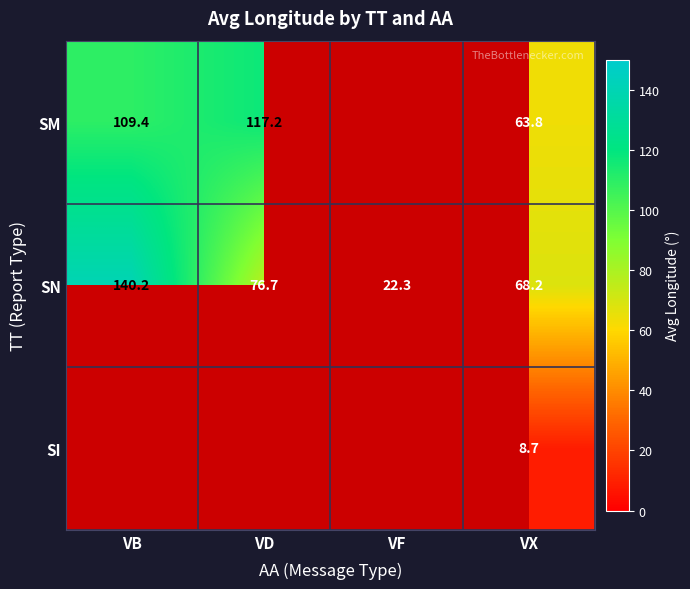

True or false: SN has a value of 68.2 at VX.

True